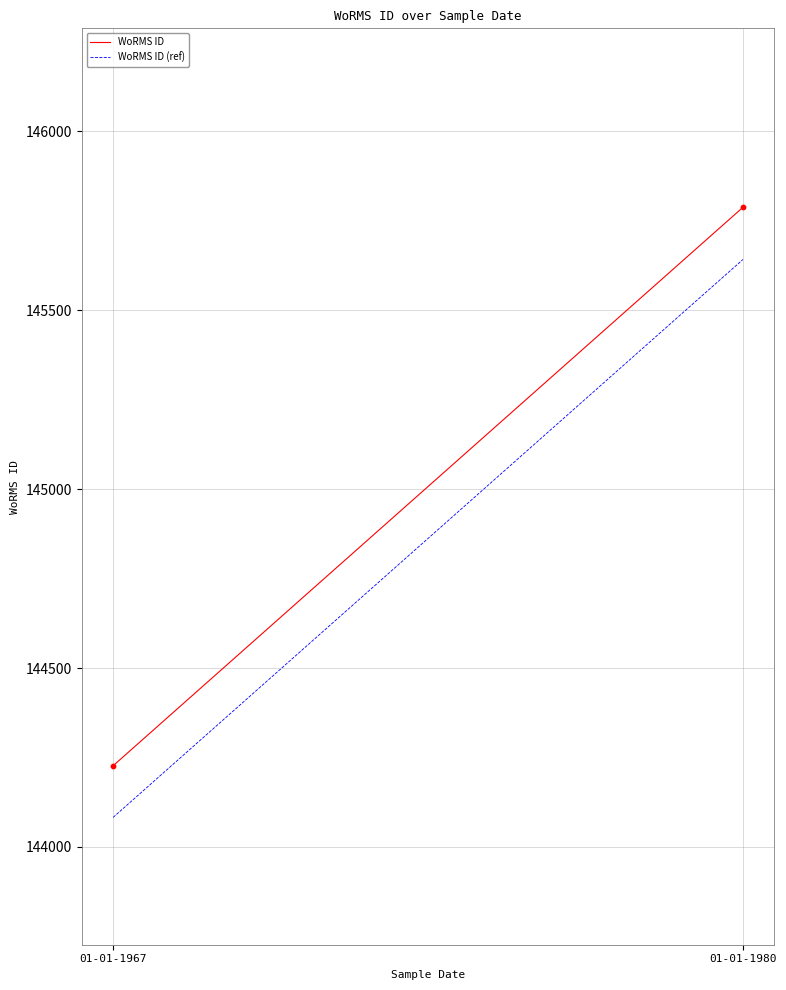

What is the range of Y values (max minus min)?

1560